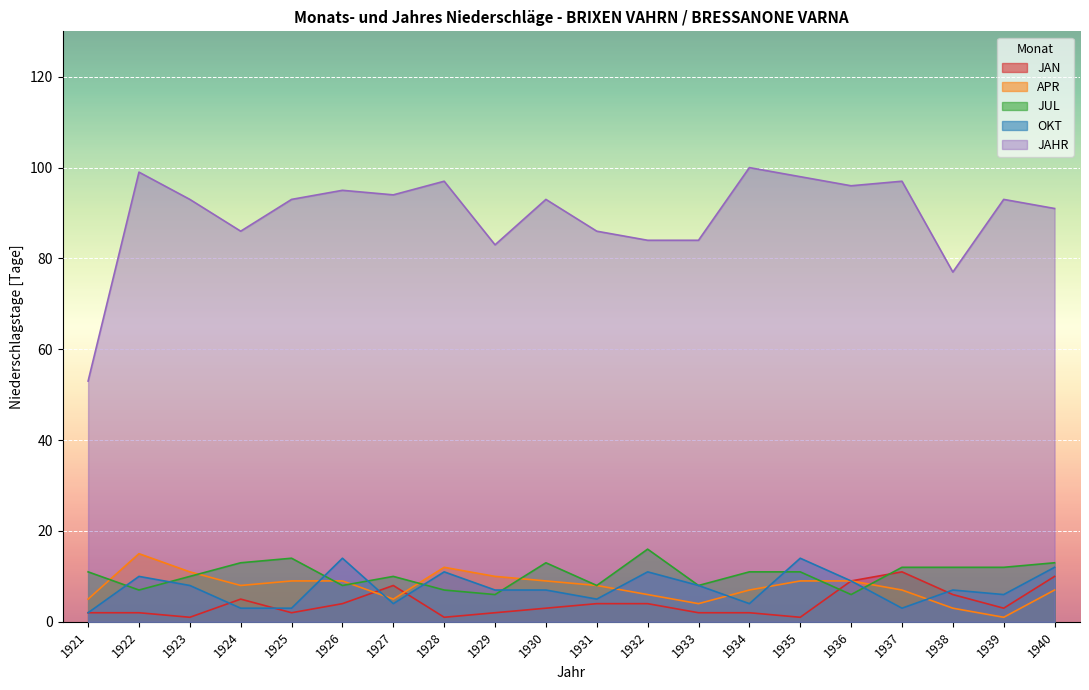

How many interior local peaks does the JUL series have?

4